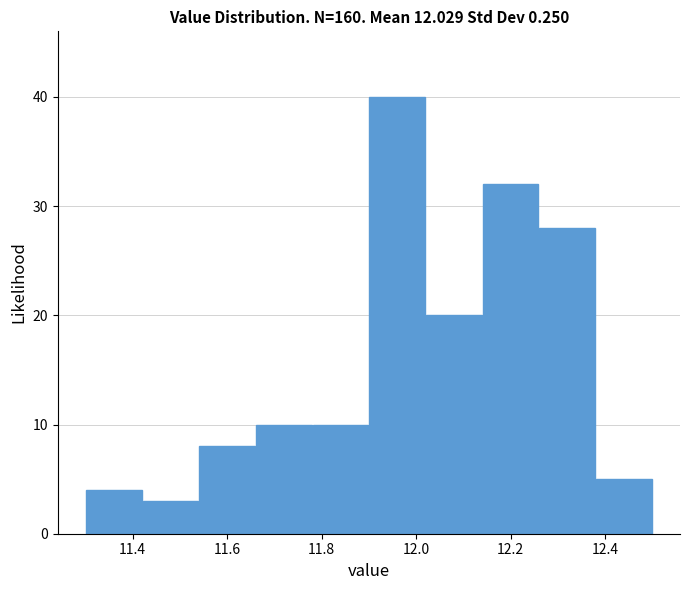

What is the height of the bar covering 11.66 to 11.78 on the x-axis? The values are not printed on the chart, so give them approximately, as read against the axis.

10